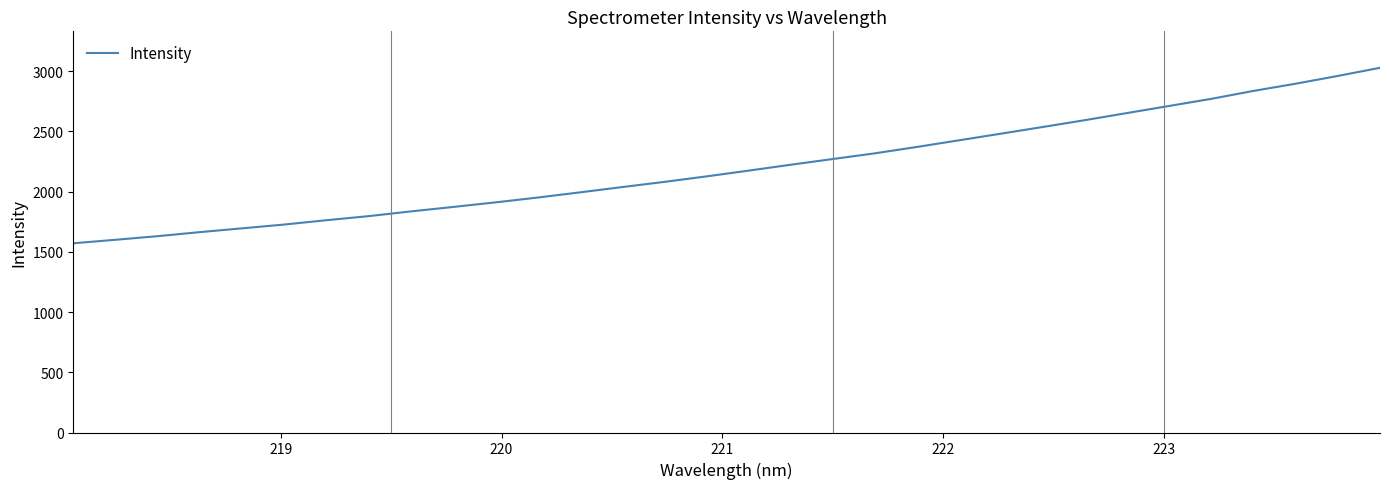

What is the difference between the second highest and second lowest values?

1360.5